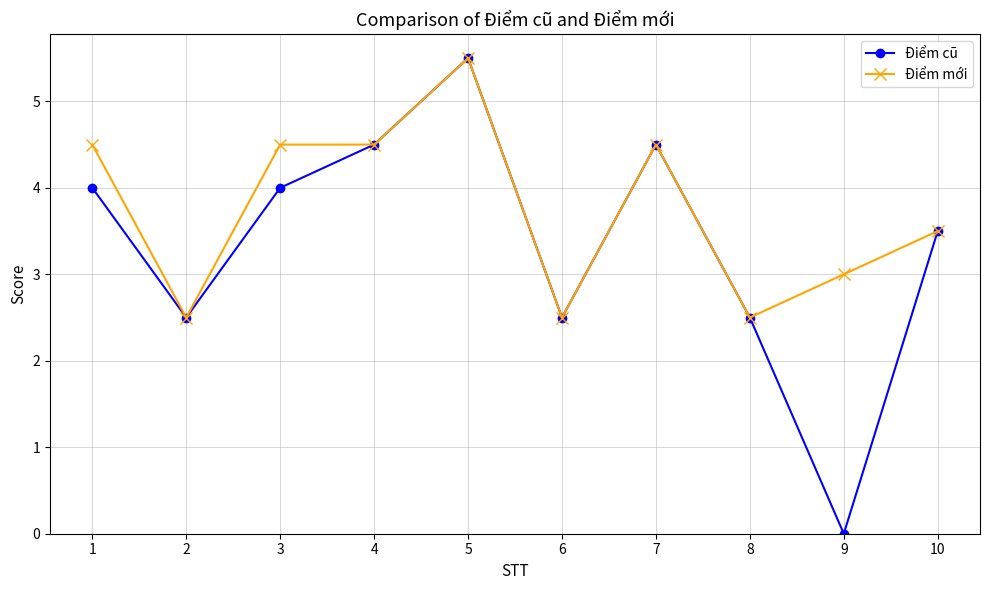

How many data points in Điểm mới are less than 4?

5